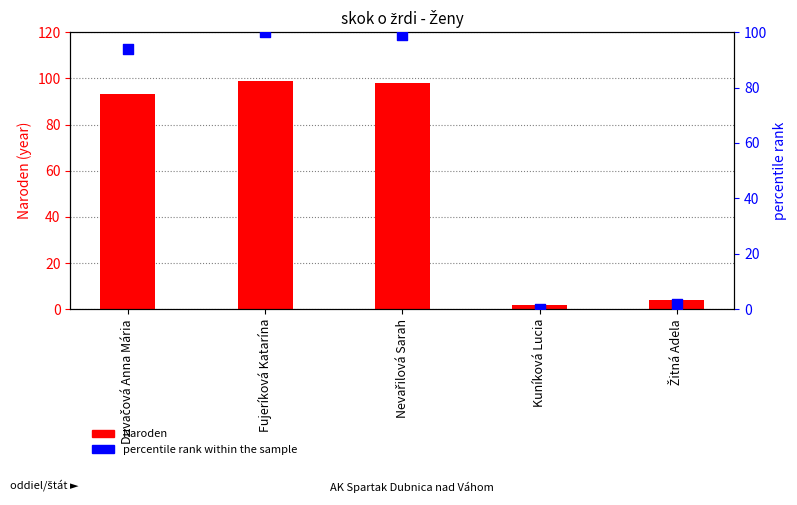

Which series has the largest Y range (max minus min)?

percentile rank within the sample